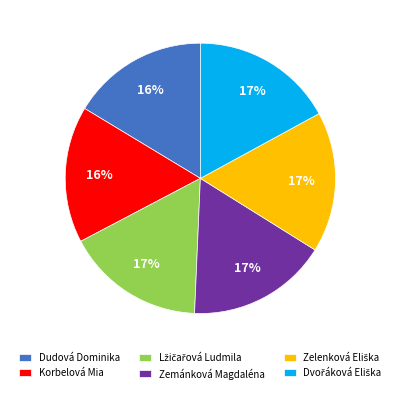

To the nearest percent, what percentage of the pie is Zemánková Magdaléna?

17%